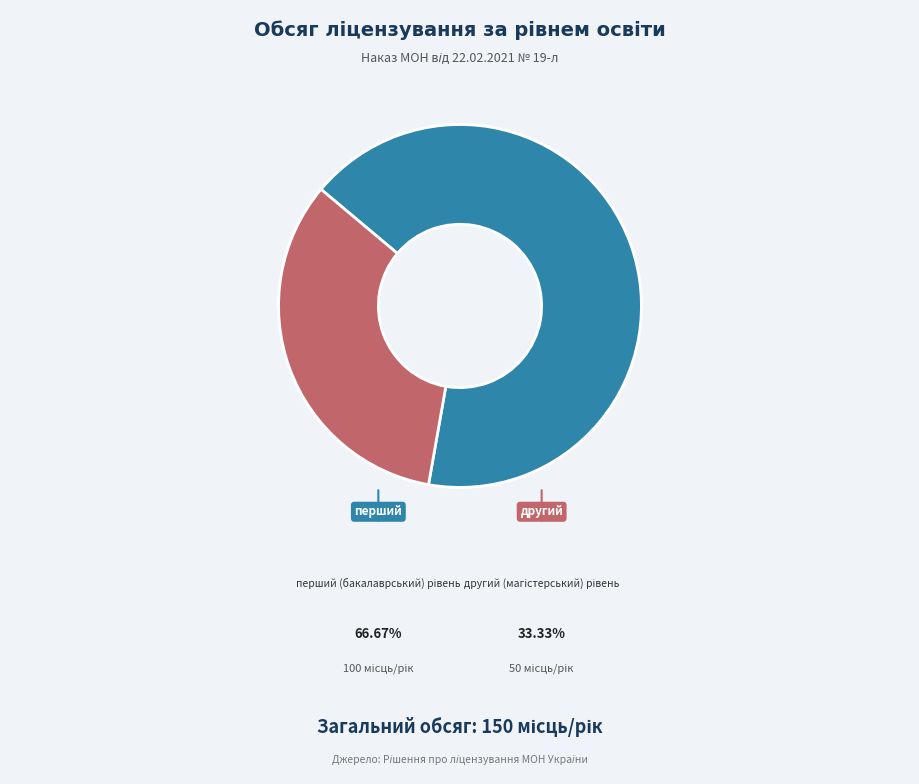

Is there any slice that represents more than half of the pie?

Yes